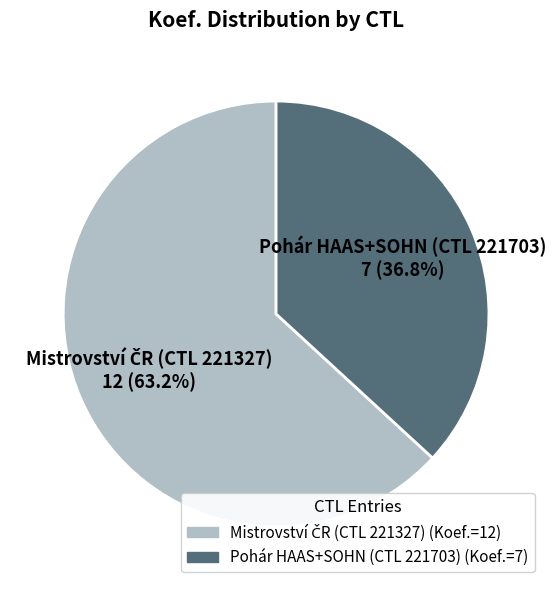

Count the number of slices in the pie.

2